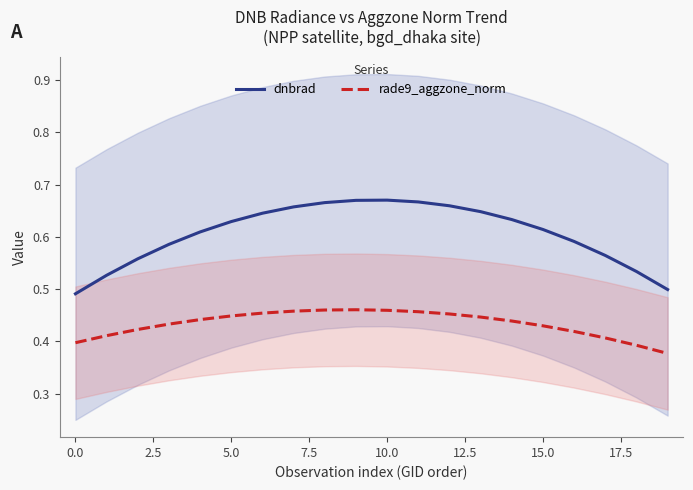

What is the difference between the highest and lowest values at 14?

0.2